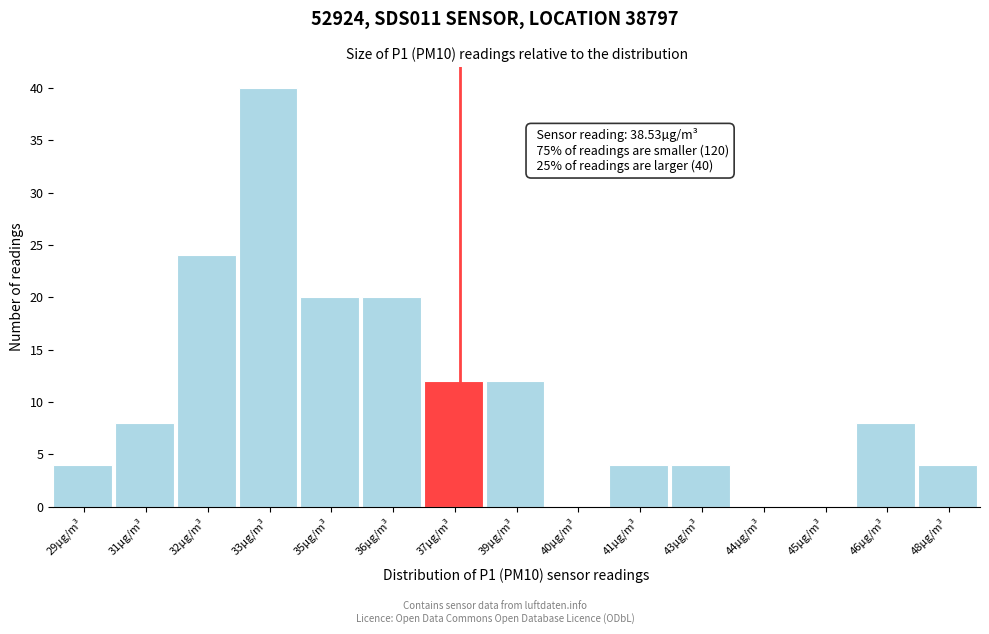

Reading left to right, extract all data points from this chart.

29µg/m³=4	31µg/m³=8	32µg/m³=24	33µg/m³=40	35µg/m³=20	36µg/m³=20	37µg/m³=12	39µg/m³=12	40µg/m³=0	41µg/m³=4	43µg/m³=4	44µg/m³=0	45µg/m³=0	46µg/m³=8	48µg/m³=4